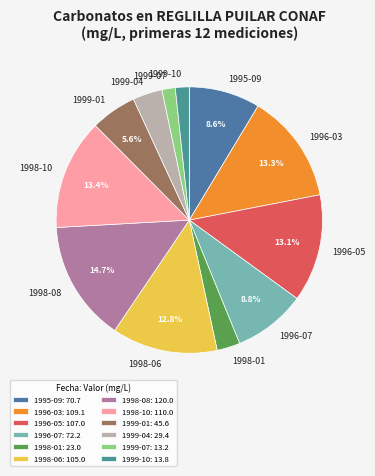

Count the number of slices in the pie.

12